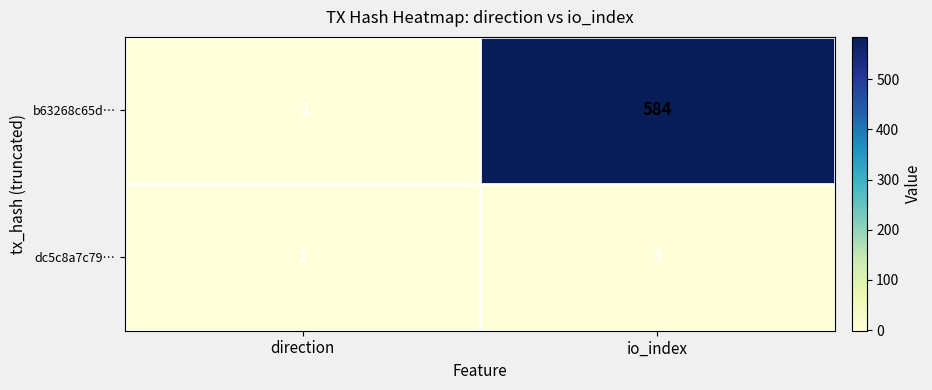

Between direction and io_index, which series saw the biggest shift?

b63268c65d…